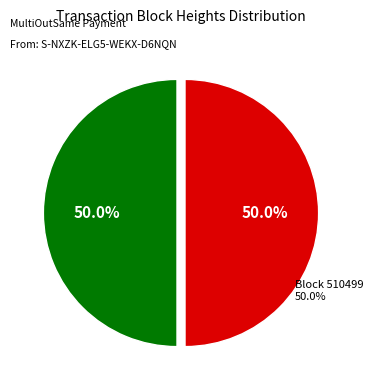

How many slices are in this pie chart?

2